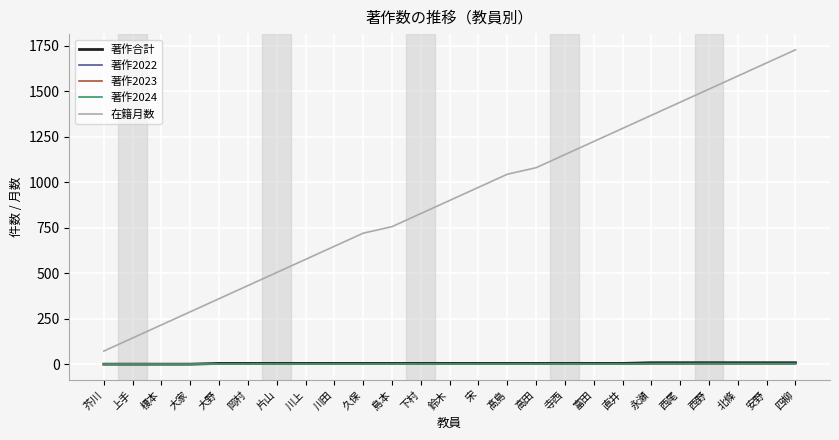

True or false: 著作2022 has more than 2 interior local peaks.

False